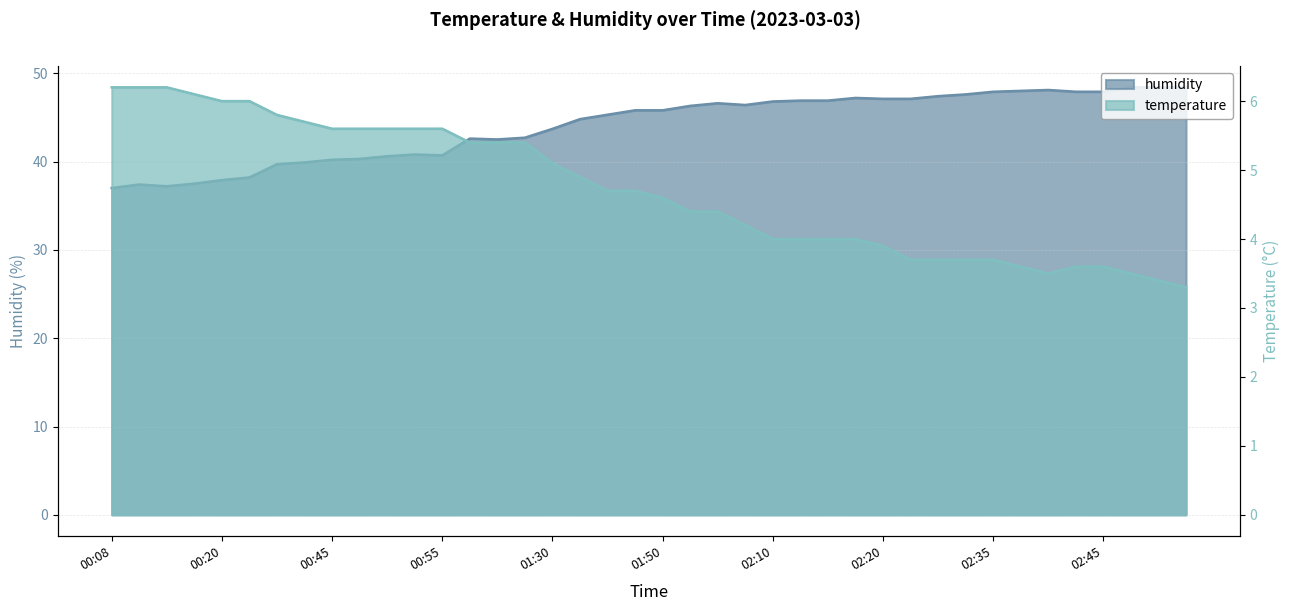

Is the value of humidity at 00:45 greater than the value of temperature at 01:40?

Yes